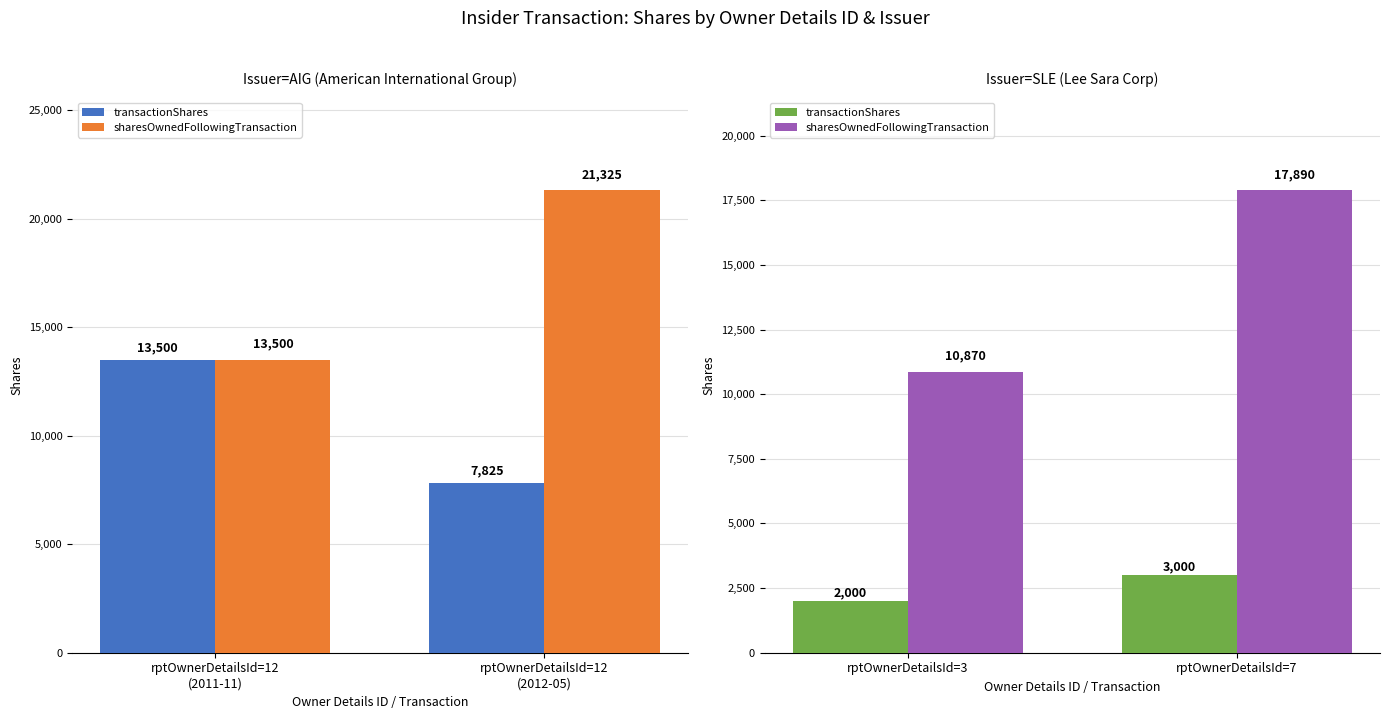

List the series in order of their peak value, lowest first.

transactionShares, sharesOwnedFollowingTransaction